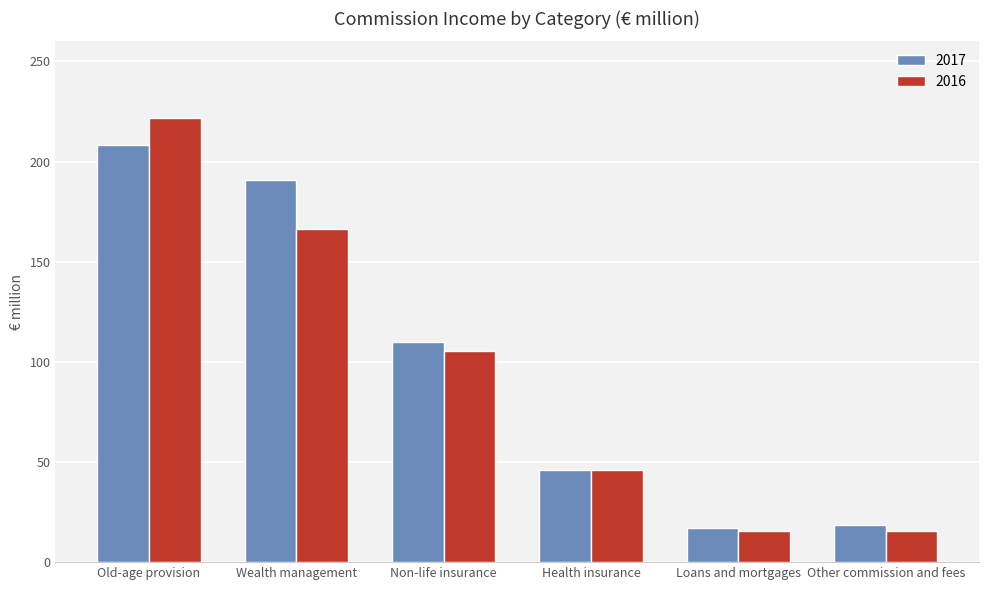

True or false: 2017 has a value of 143.3 at Non-life insurance.

False